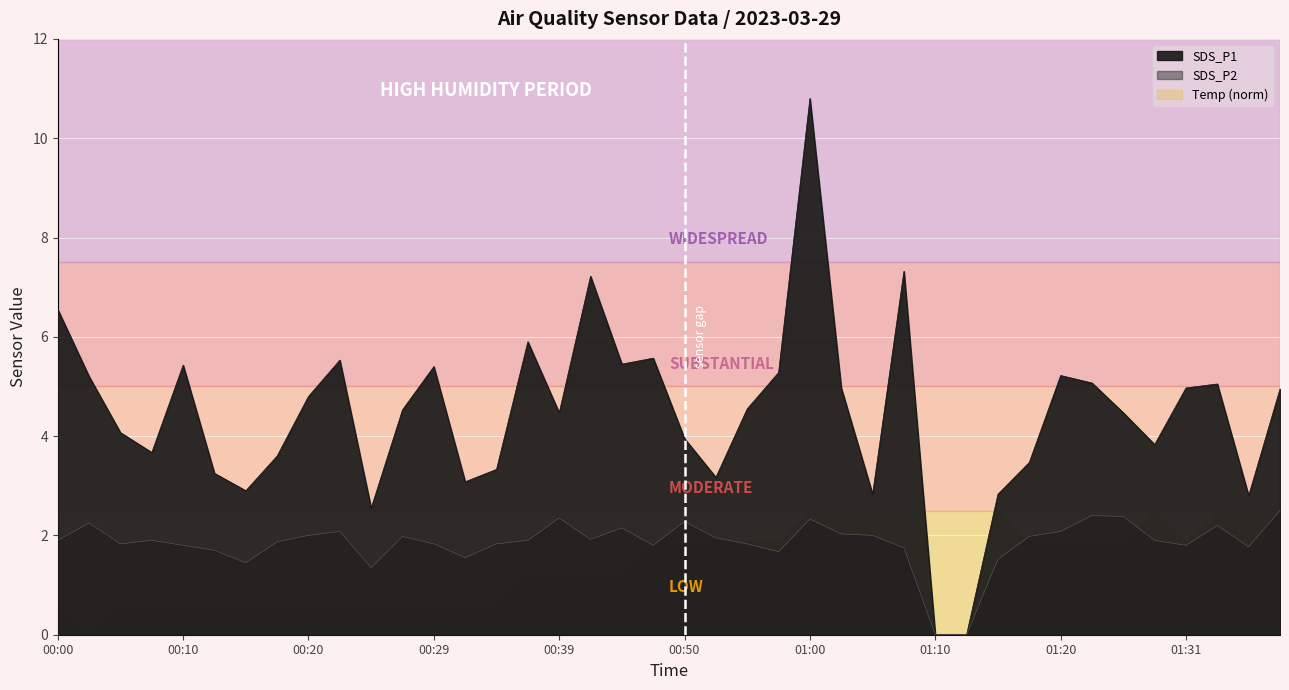

What is the difference between the maximum and second lowest values in the SDS_P2 series?

2.5